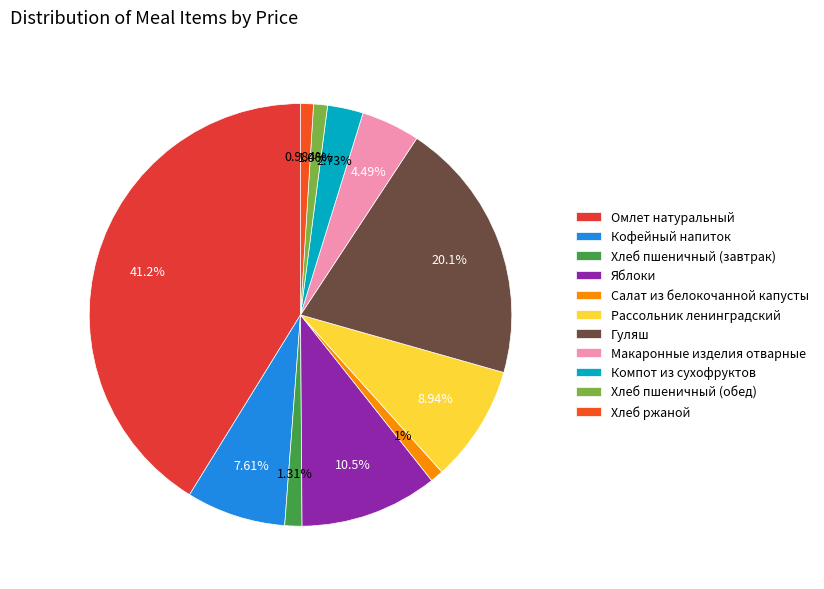

What is the change in value from Омлет натуральный to Гуляш?

-31.5